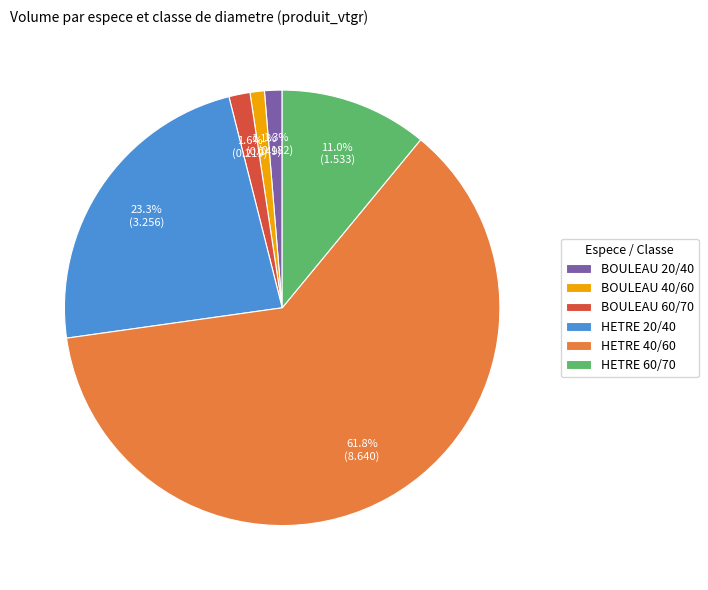

Count the number of slices in the pie.

6